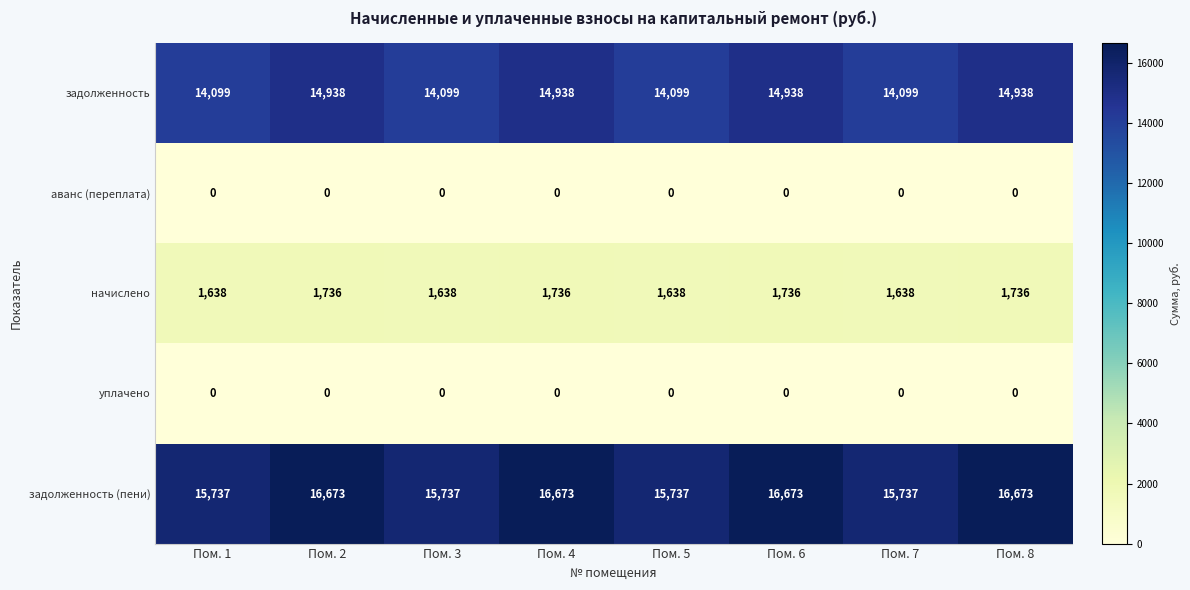

What is the approximate value of задолженность at Пом. 7, to the nearest 100?

14100